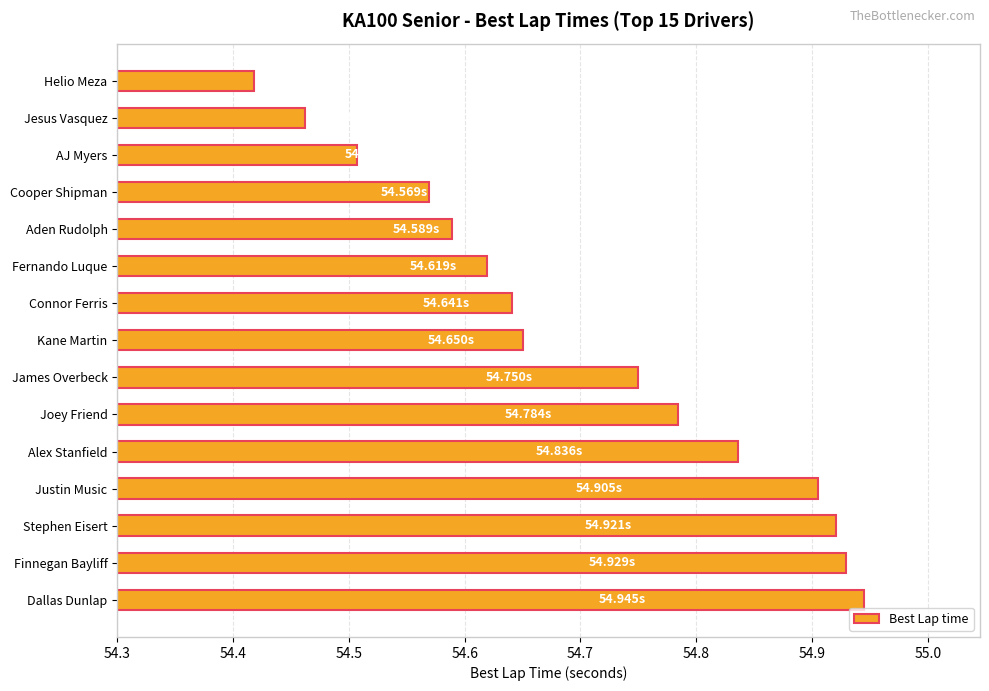

At which label is the value closest to 54?

Helio Meza